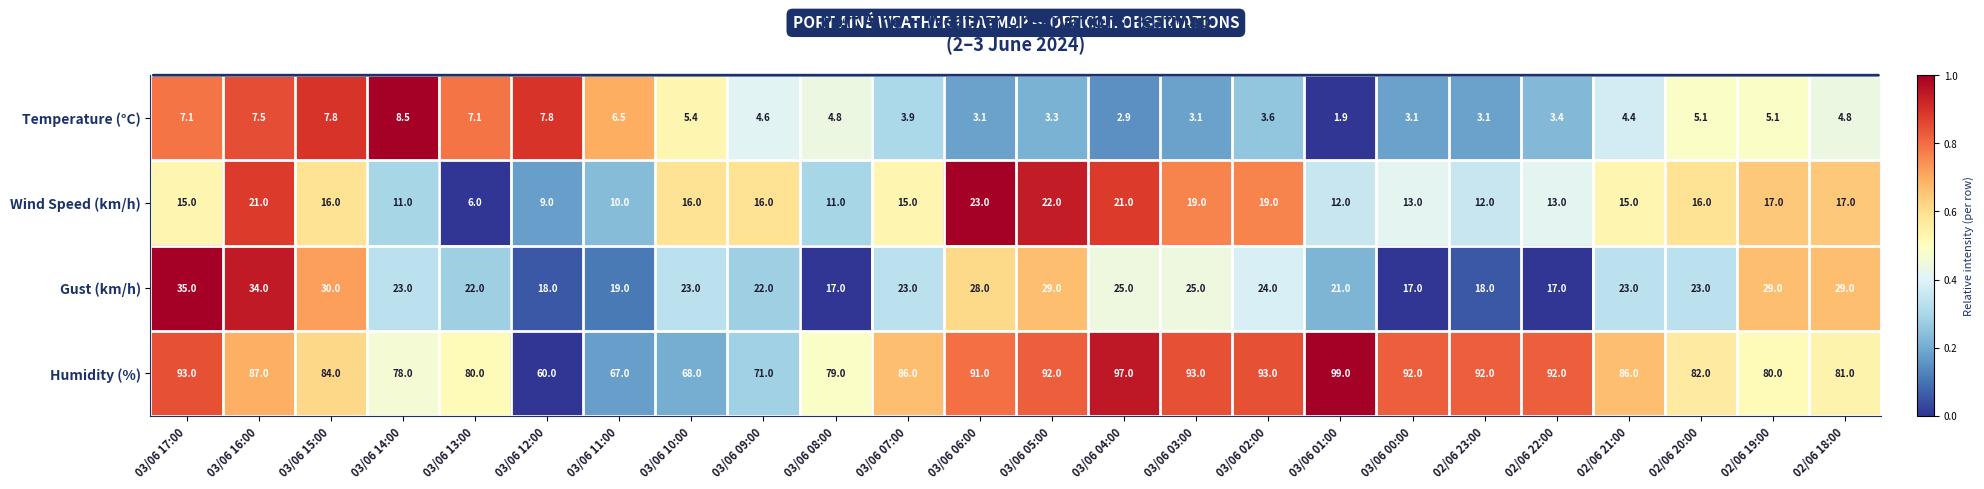

At which category does the chart reach its minimum across all series?

03/06 01:00